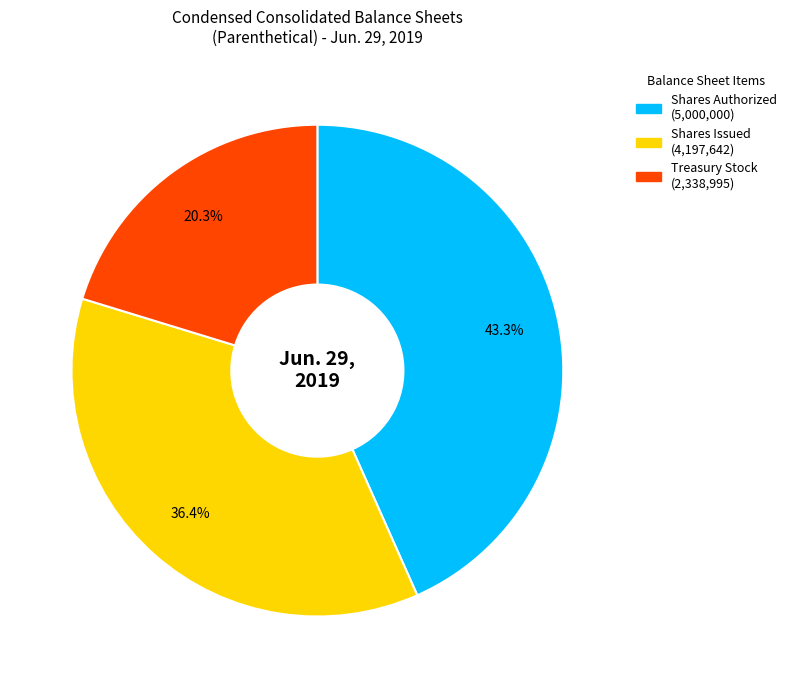

Does any single category account for the majority?

No